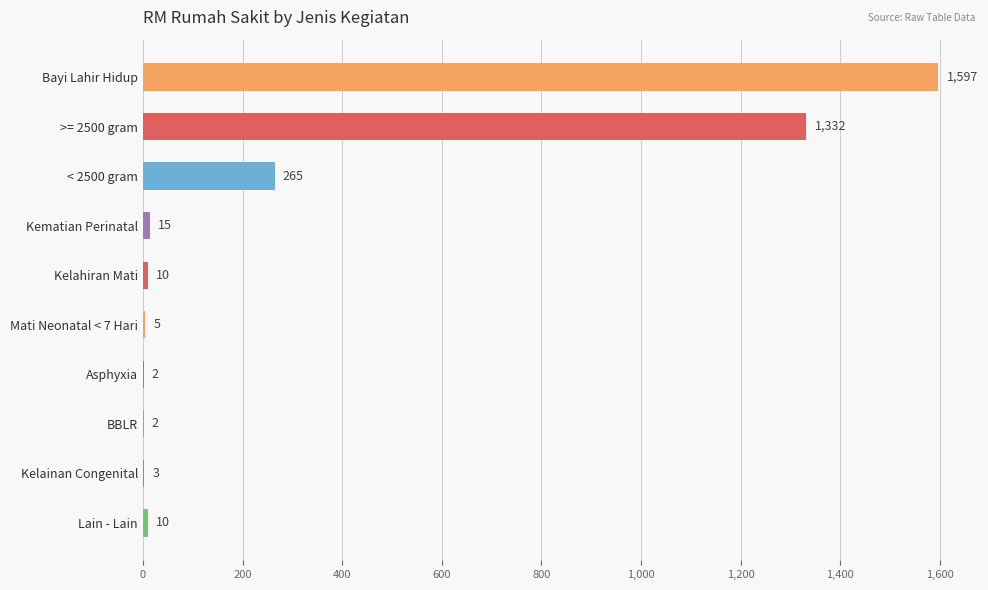

The chart shows a value of 2 at Asphyxia. True or false?

True